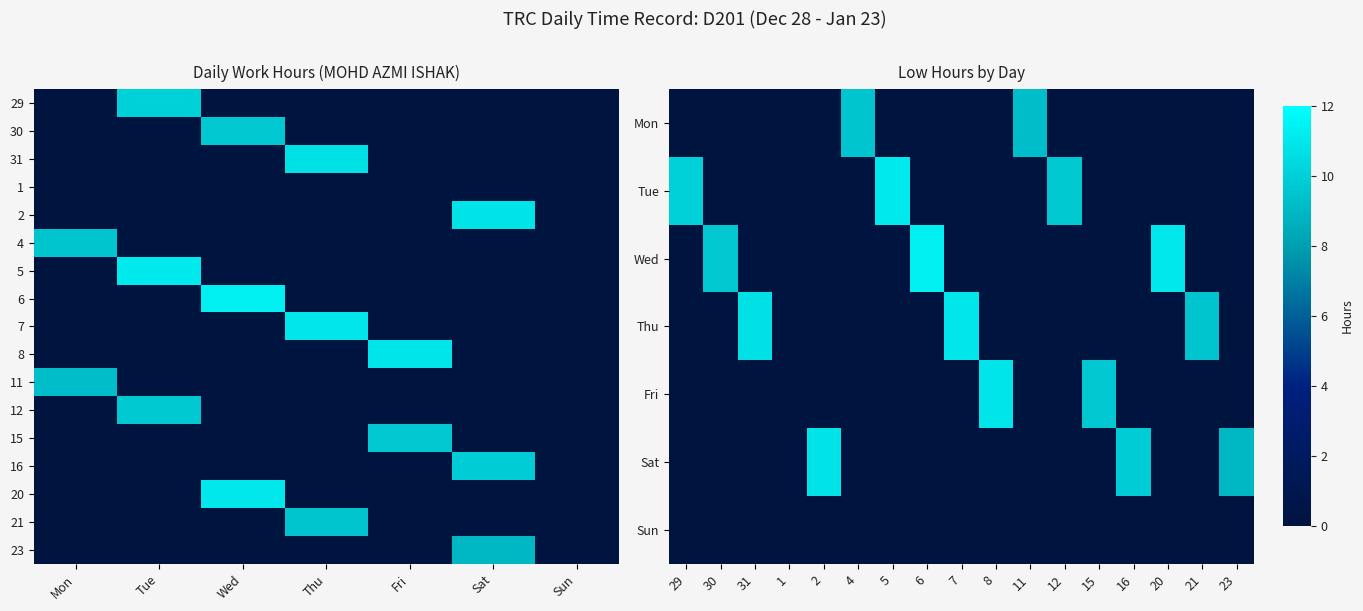

Between Tue and Sat, which is larger?

Tue